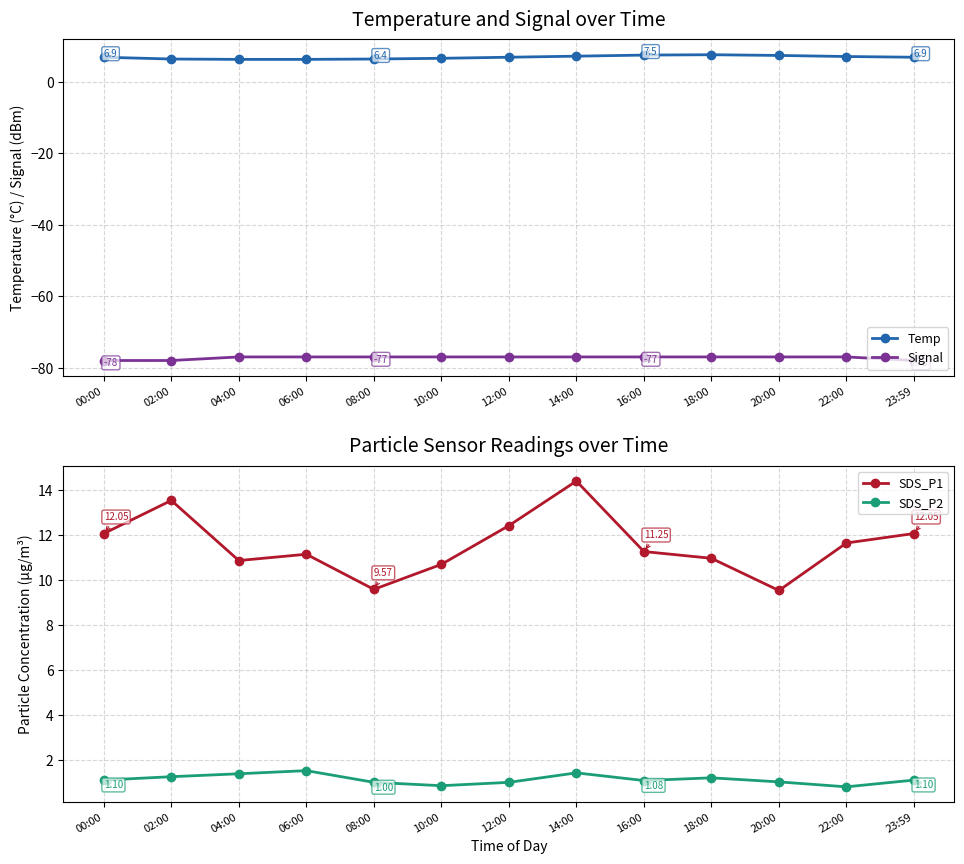

True or false: SDS_P2 has more than 1 interior local peaks.

True